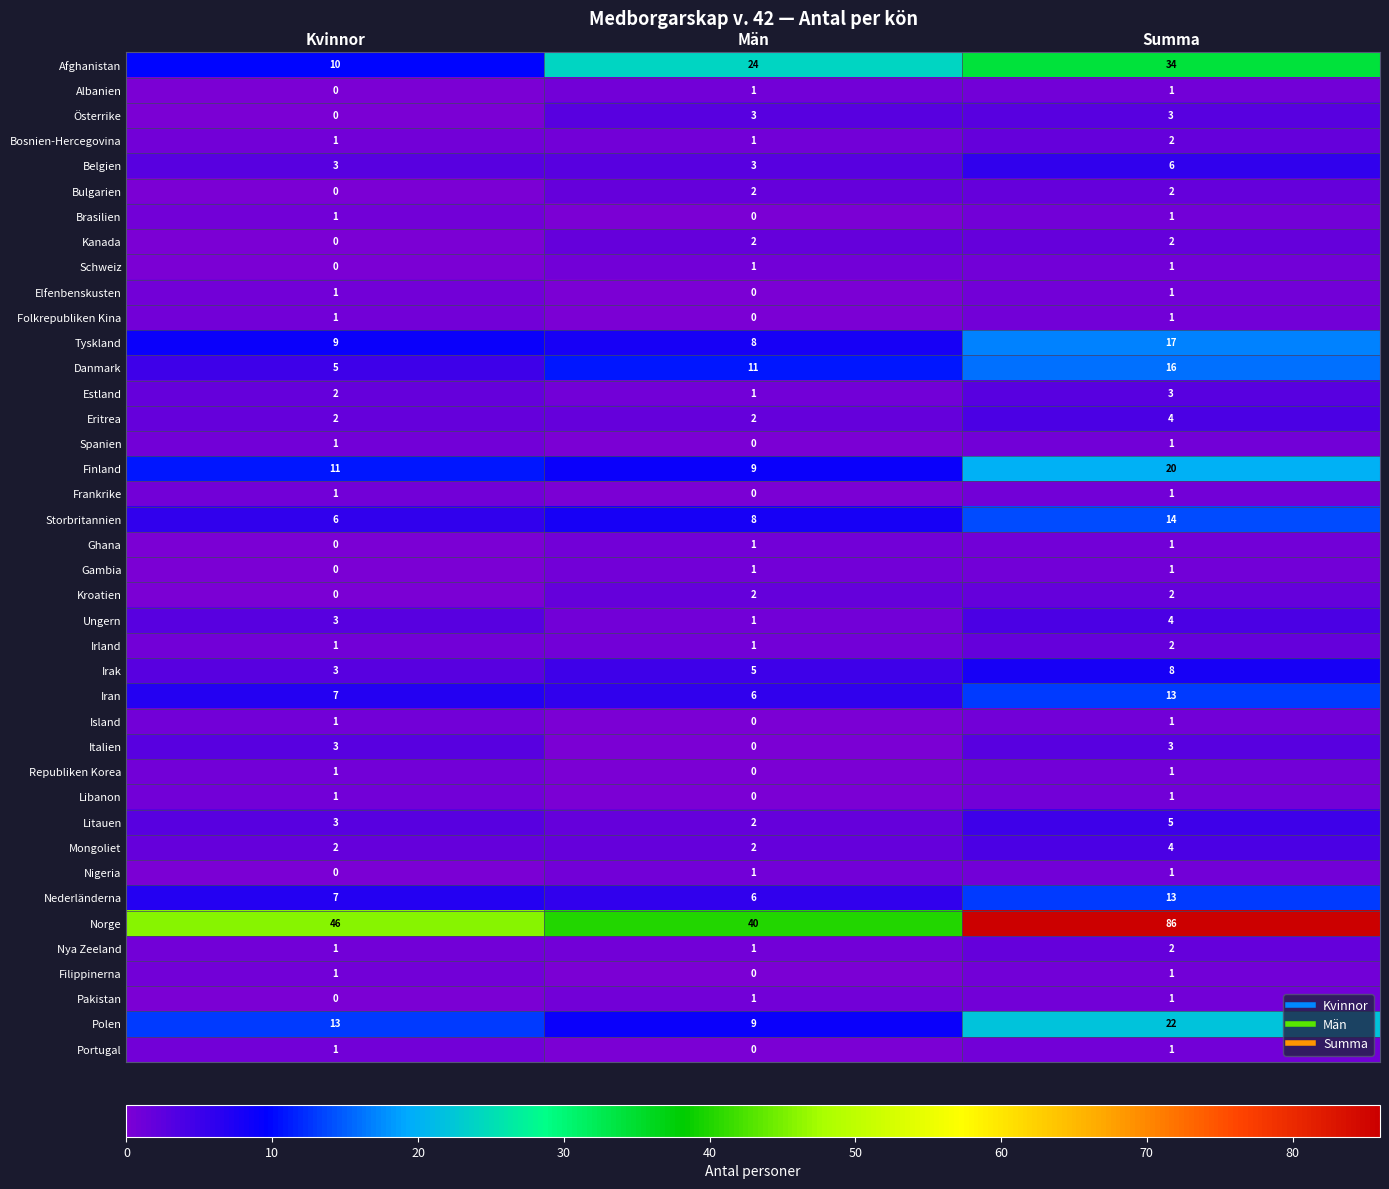

Between Kvinnor and Summa, which series saw the biggest shift?

Norge